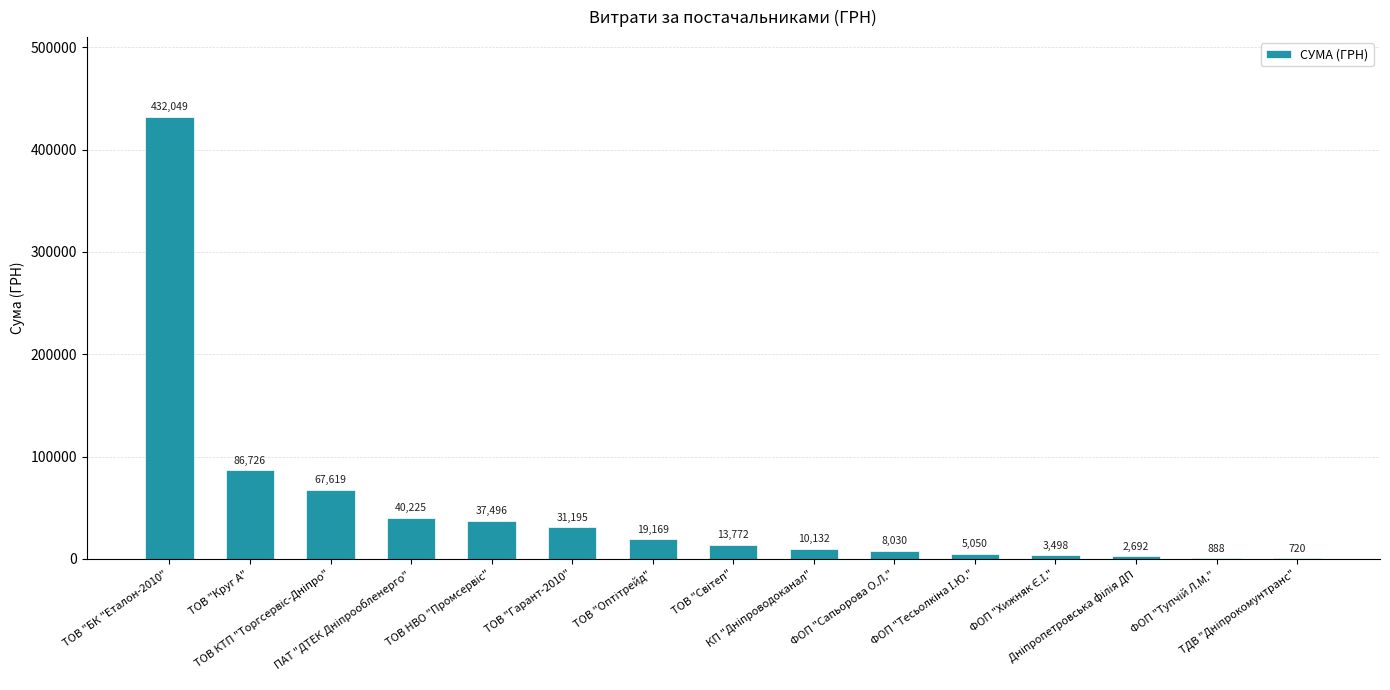

What is the maximum value shown in the chart?

432049.0